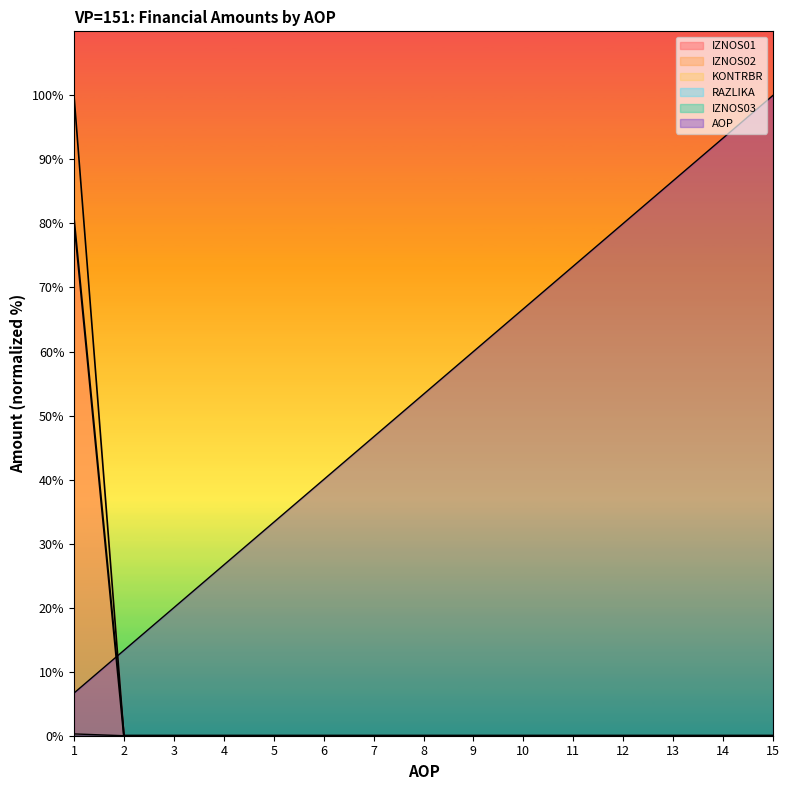

True or false: IZNOS02 has a value of 51.8 at 2.

False